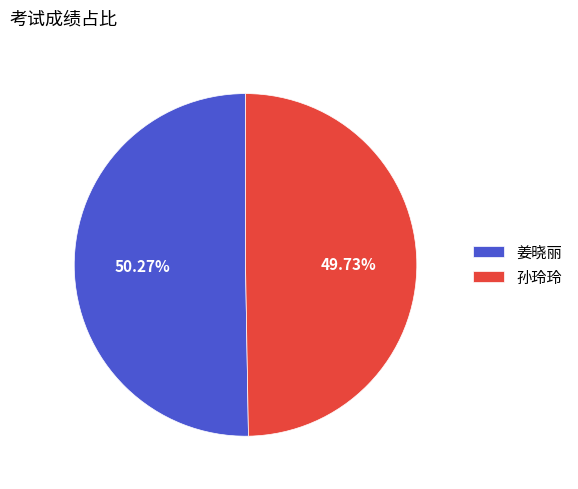

What portion of the pie excludes 姜晓丽?

49.7%